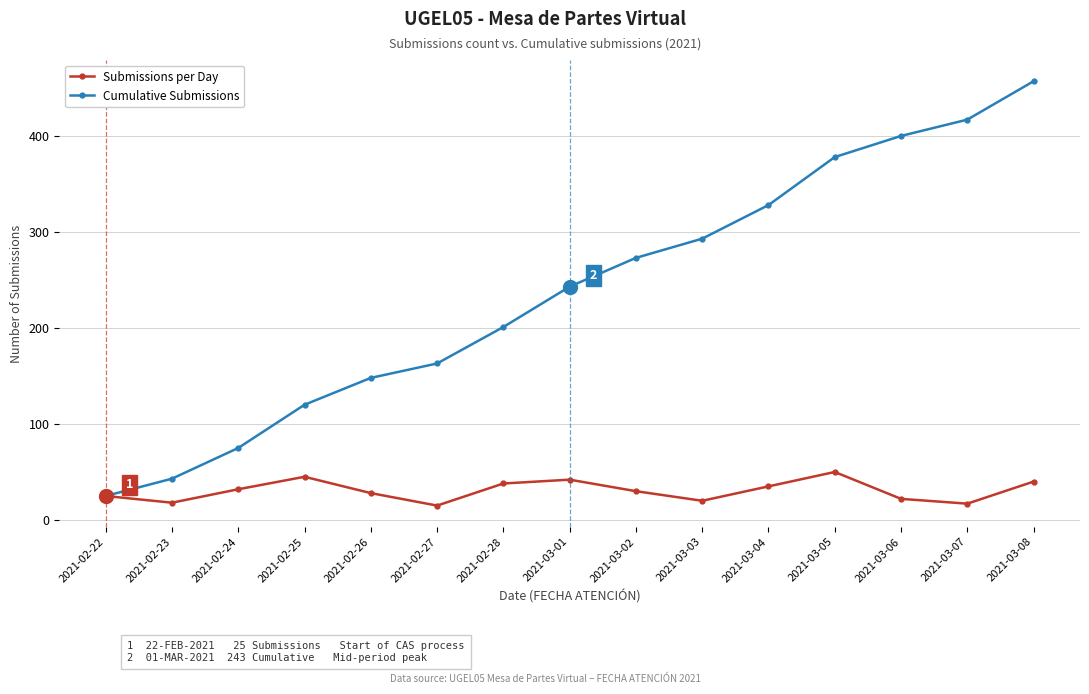

Which series has the largest range (max minus min)?

Cumulative Submissions